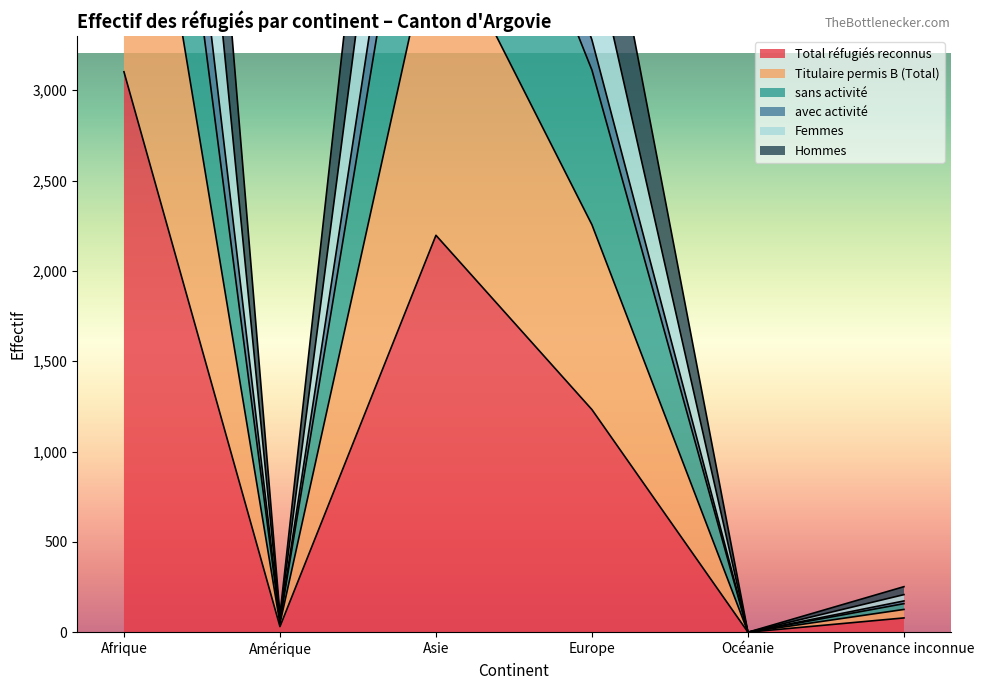

Where is the first local maximum for avec activité?

Asie